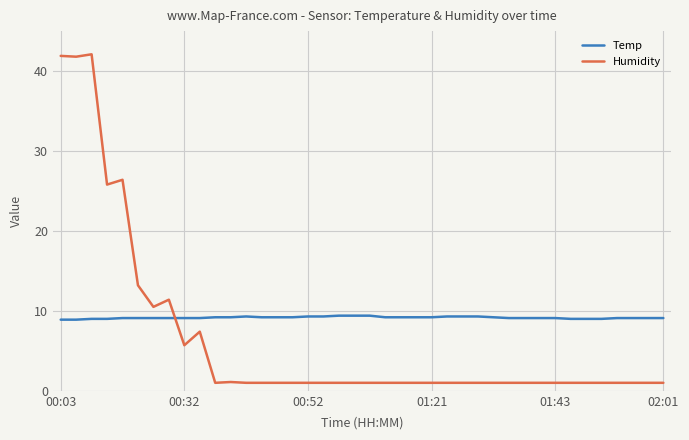

Which series has the largest range (max minus min)?

Humidity